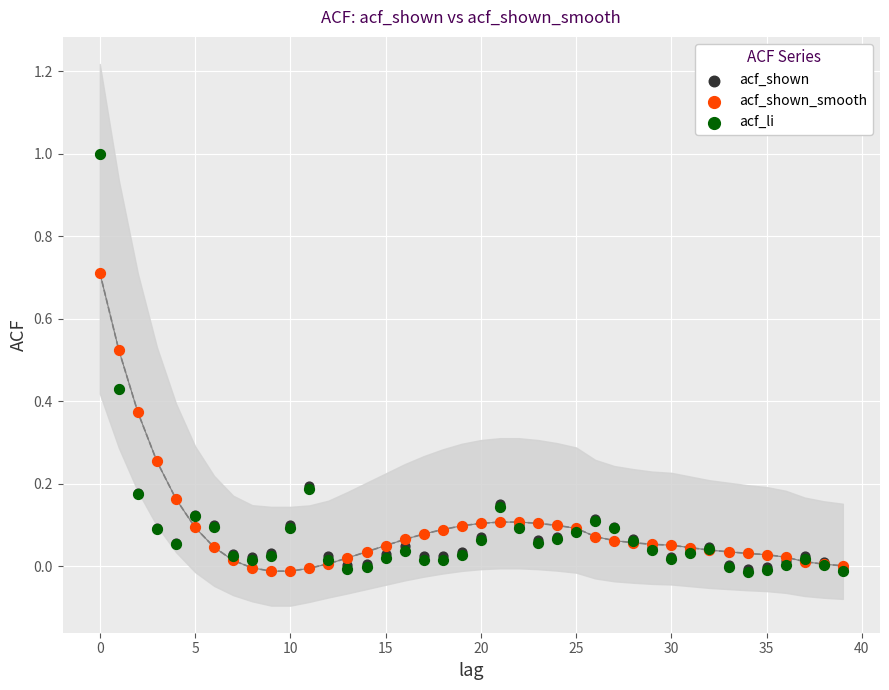

What are all the series names shown in the legend?

acf_shown, acf_shown_smooth, acf_li